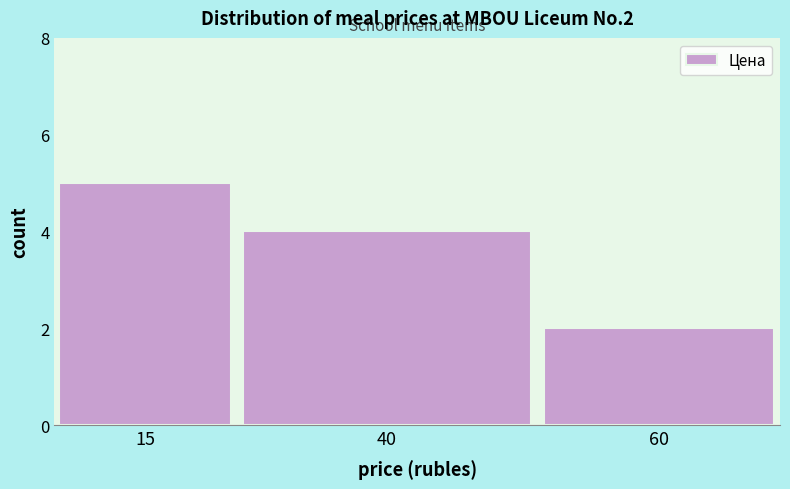

Reading right to left, extract all data points from this chart.

60=2	40=4	15=5